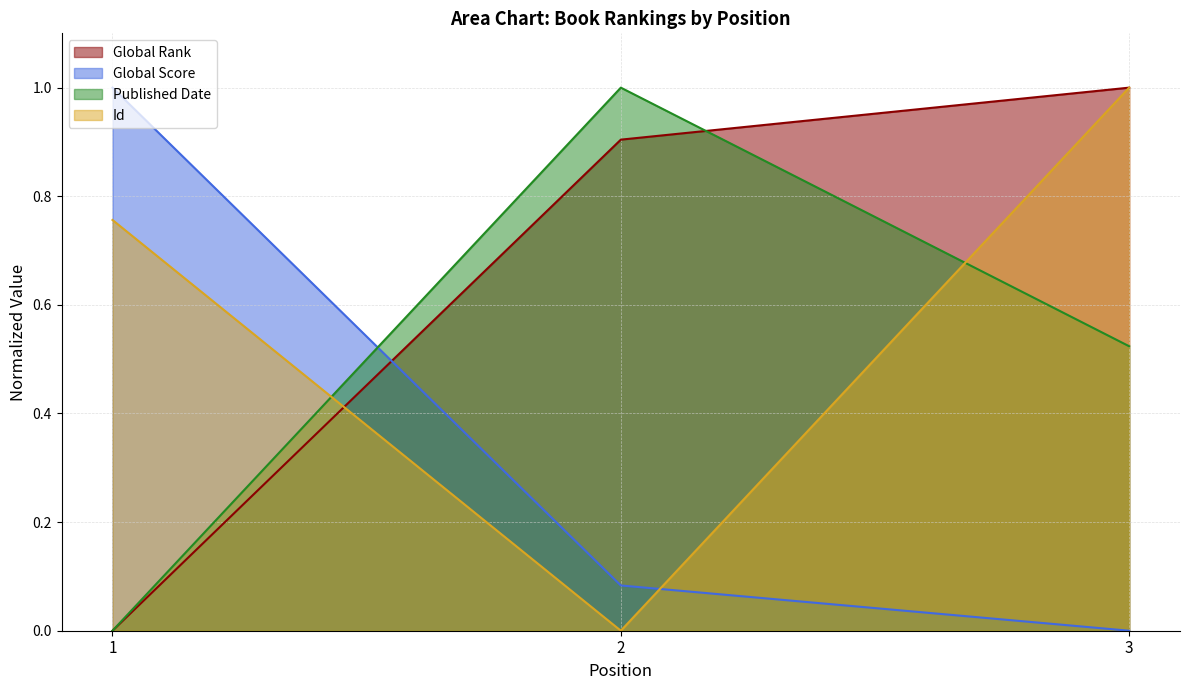

What is the sum of the Id values at 1 and 3?

1.8